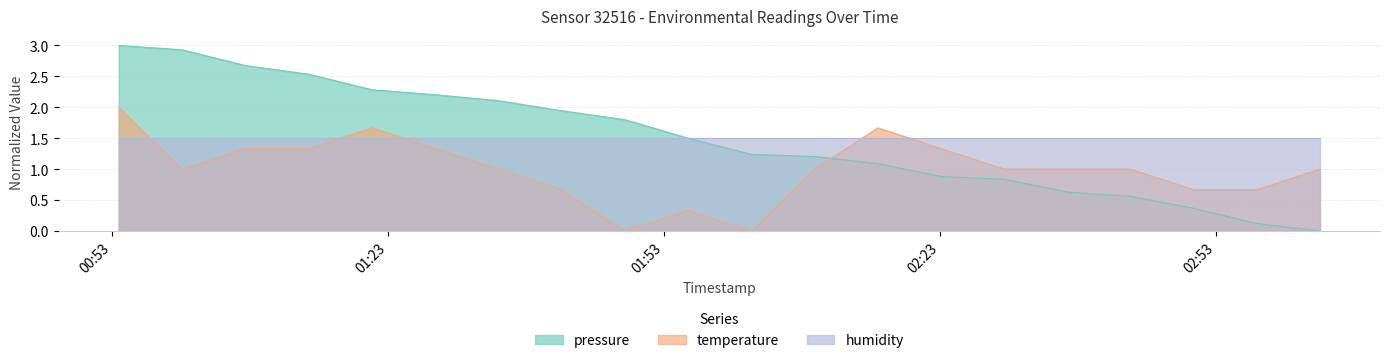

Which series has the widest spread of values?

pressure